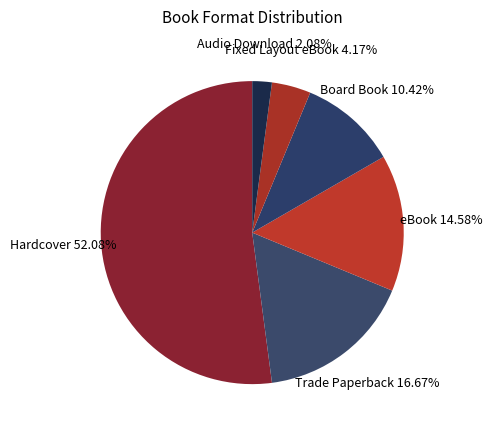

Between Audio Download 2.08% and Trade Paperback 16.67%, which is larger?

Trade Paperback 16.67%